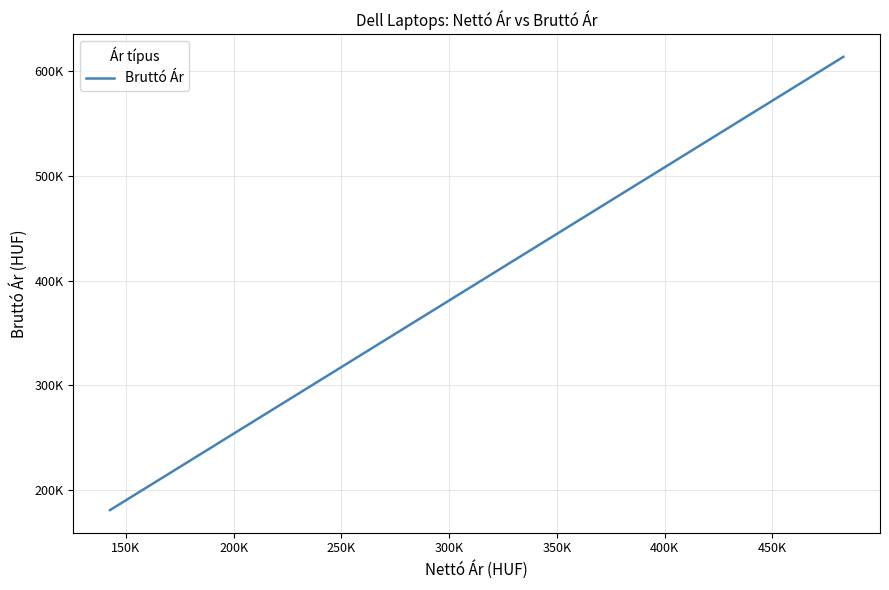

What is the sum of all values?

16423908